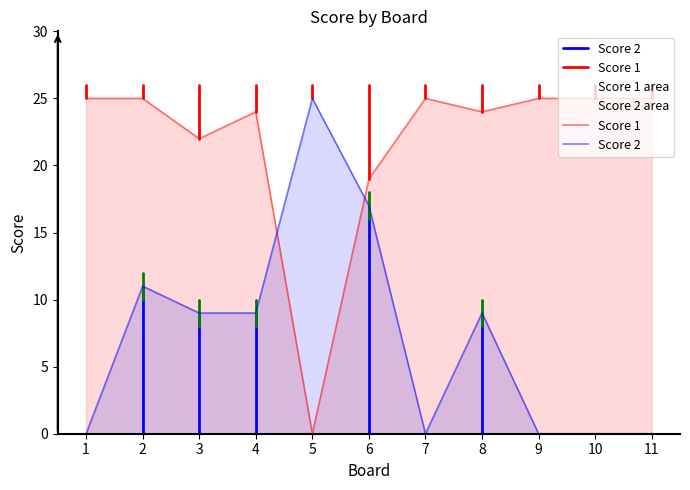

How many values in Score 2 are above zero?

6